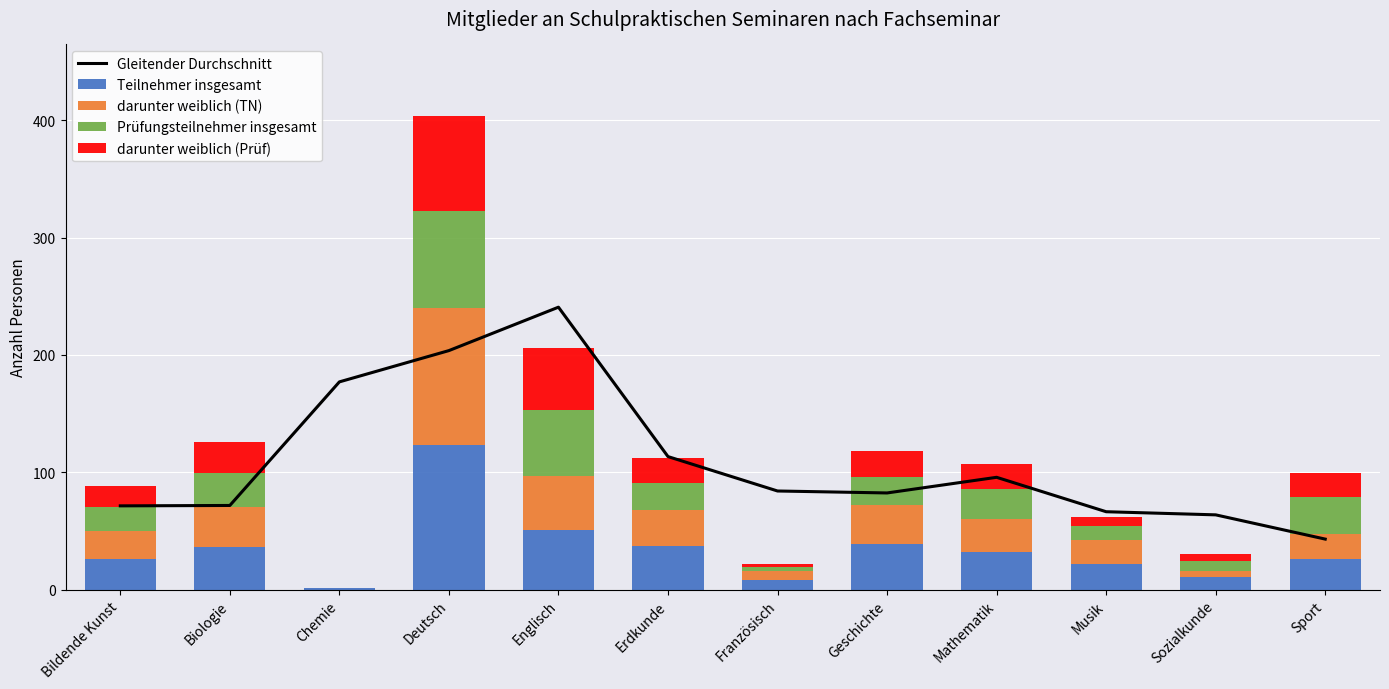

What are all the series names shown in the legend?

Gleitender Durchschnitt, Teilnehmer insgesamt, darunter weiblich (TN), Prüfungsteilnehmer insgesamt, darunter weiblich (Prüf)